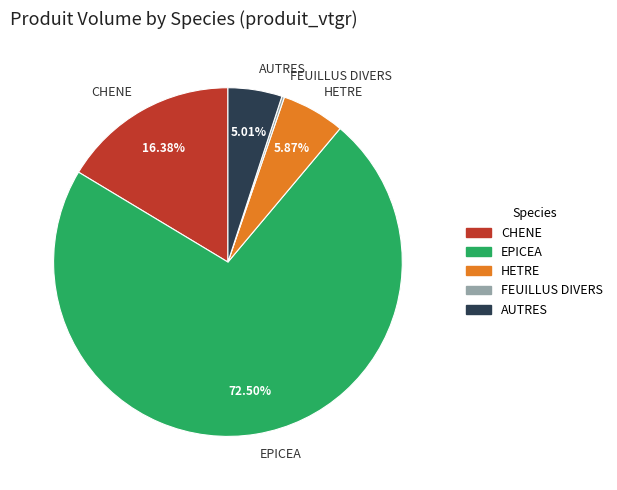

Is there any slice that represents more than half of the pie?

Yes